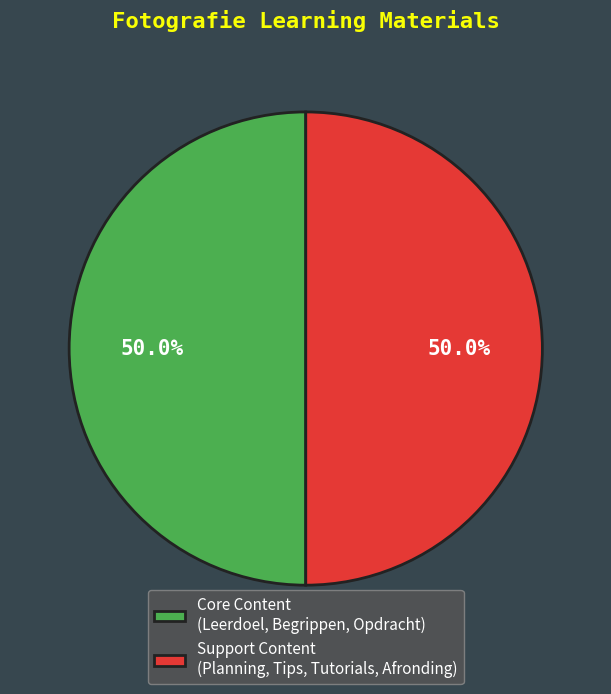

What portion of the pie excludes Support Content (Planning, Tips, Tutorials, Afronding)?

50.0%